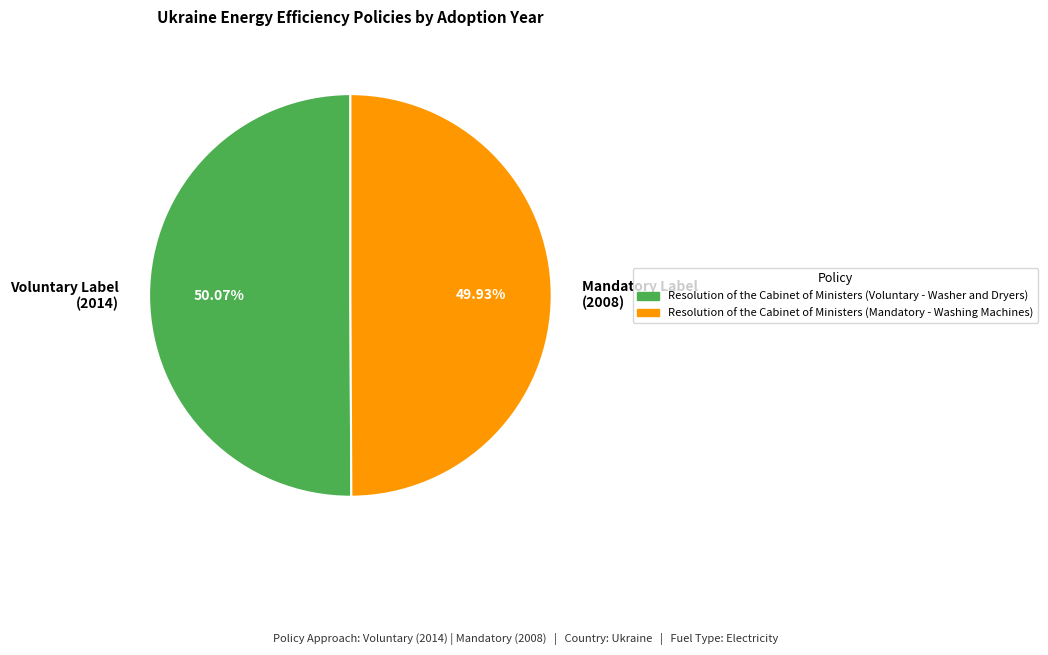

To the nearest percent, what is the average slice percentage?

50%